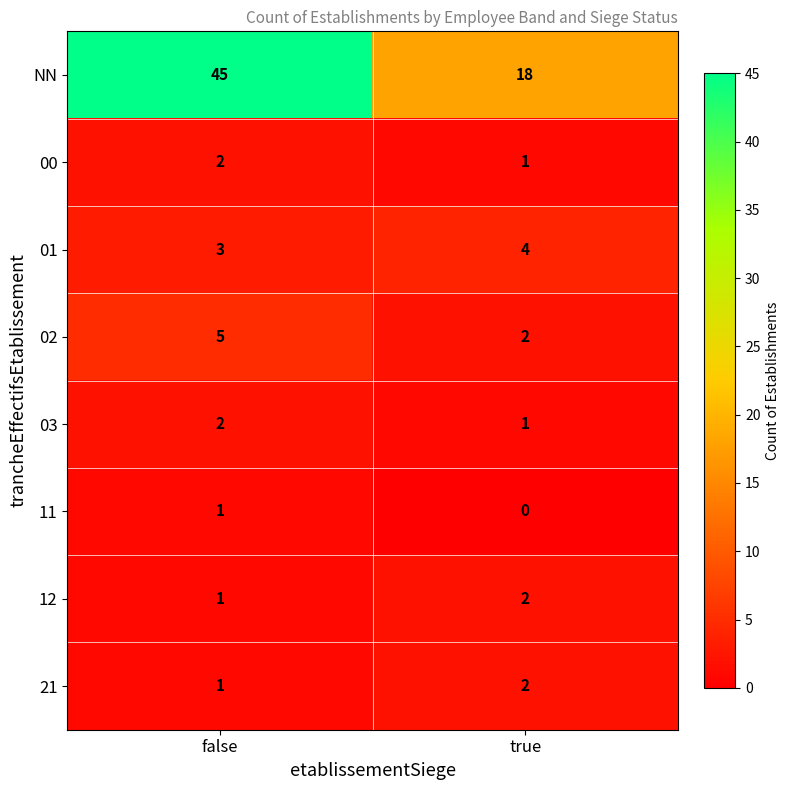

Is the value of 11 at false greater than the value of 02 at false?

No